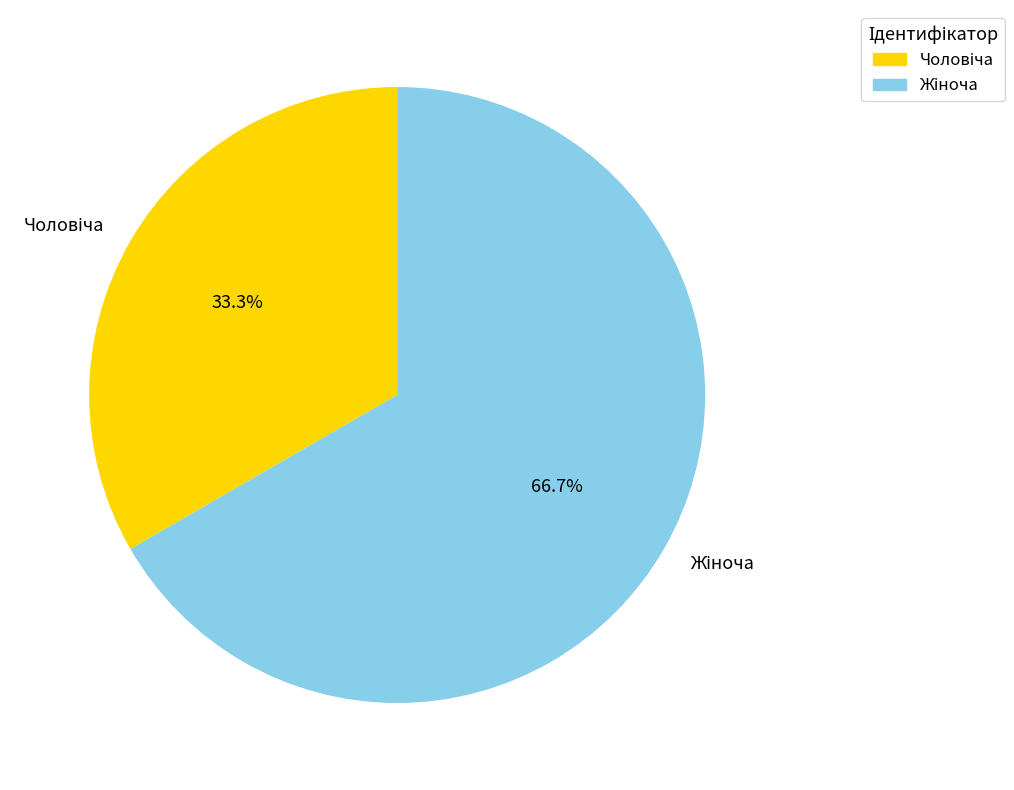

To the nearest percent, what percentage of the pie is Чоловіча?

33%